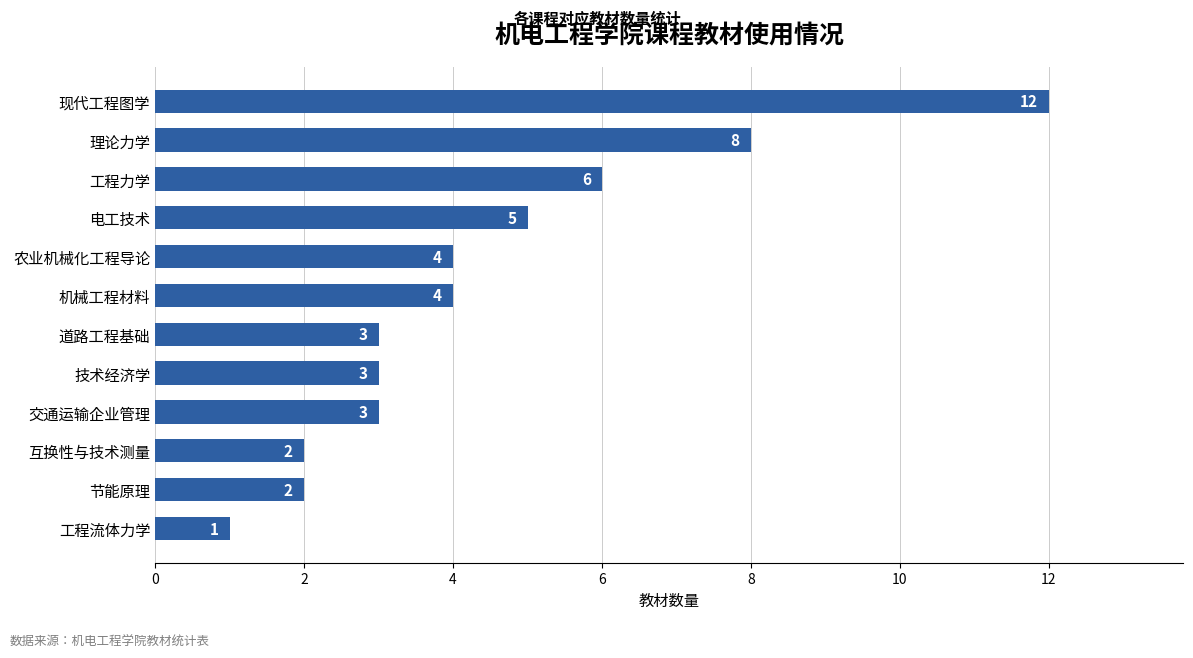

The value at 交通运输企业管理 is 3. True or false?

True